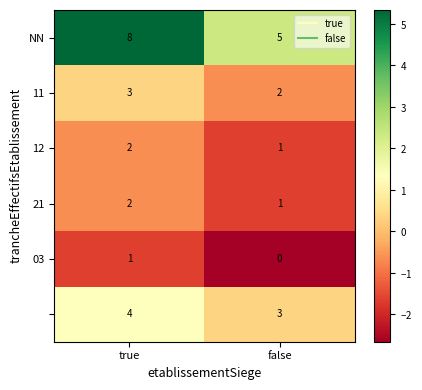

At which category is the sum across all series the highest?

true